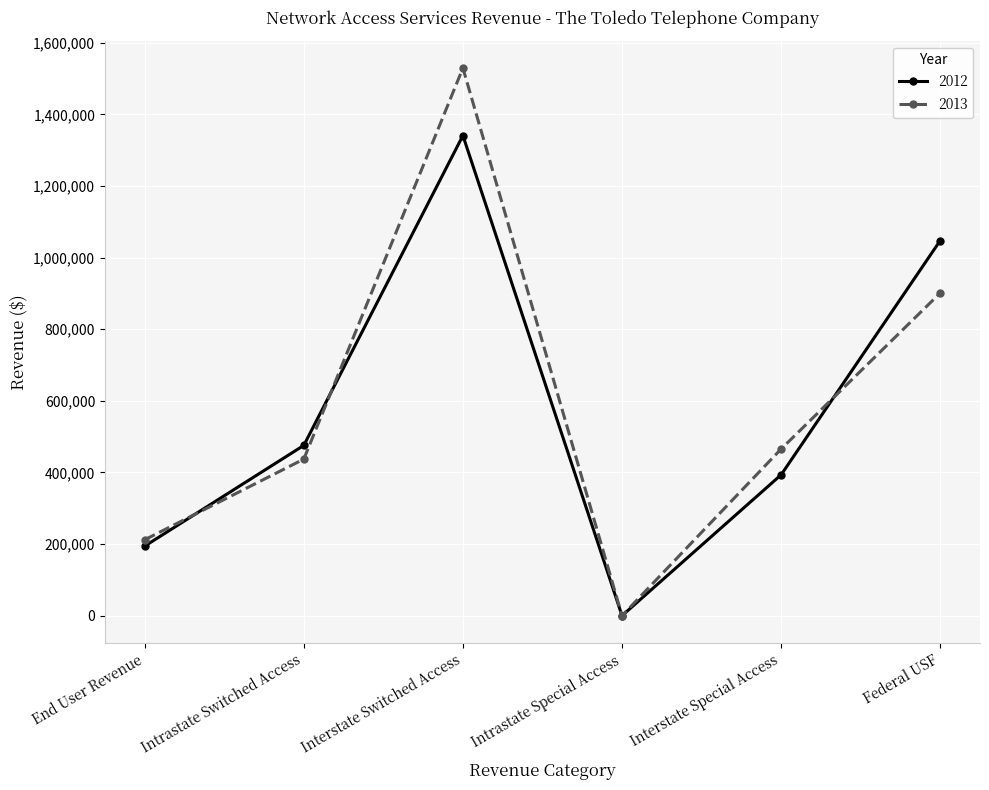

True or false: 2013 has a value of 837215 at Interstate Special Access.

False